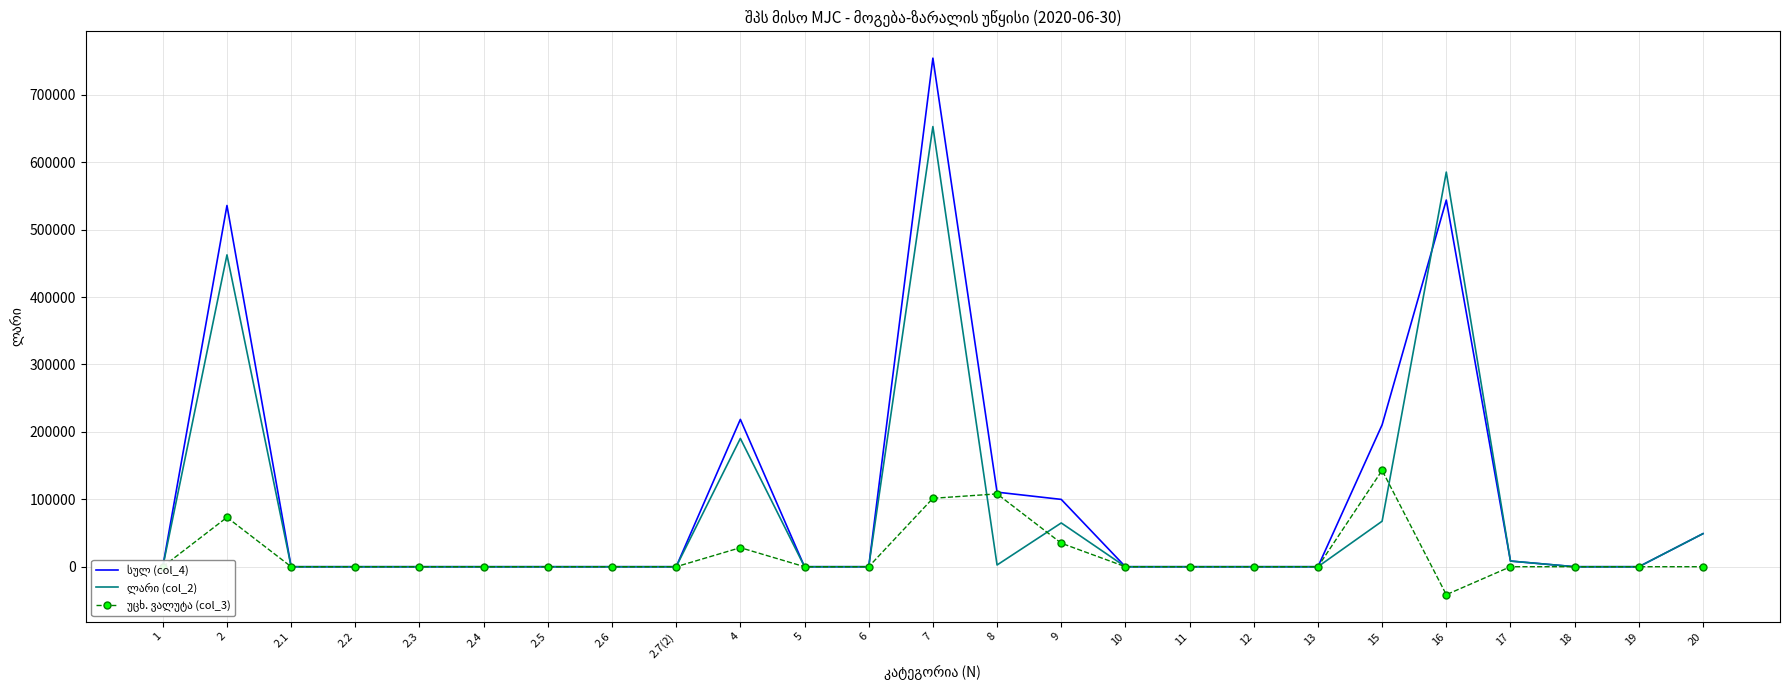

Rank the series by their maximum value, from lowest to highest.

უცხ. ვალუტა (col_3), ლარი (col_2), სულ (col_4)